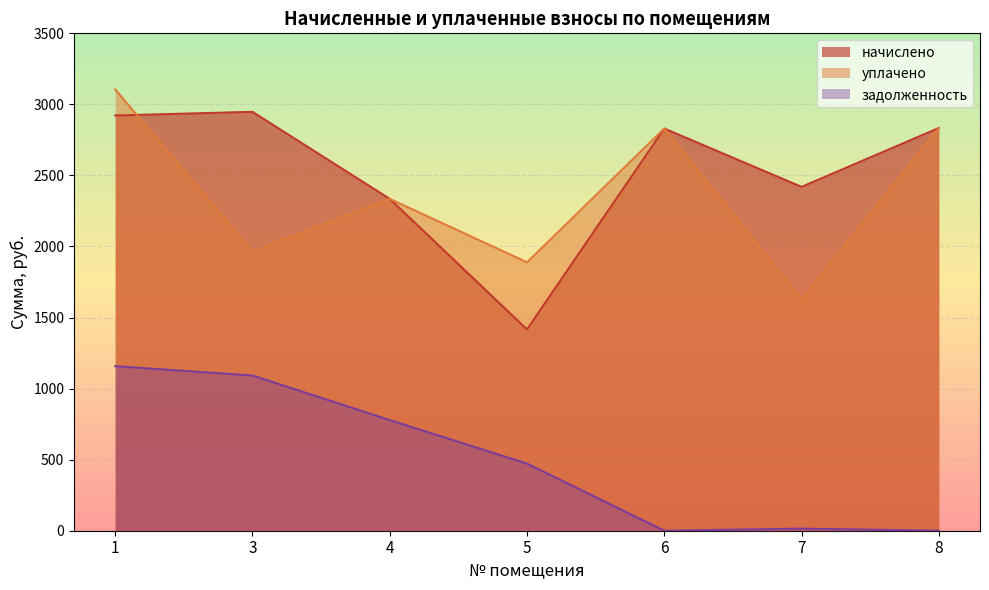

True or false: начислено and задолженность intersect in this chart.

False